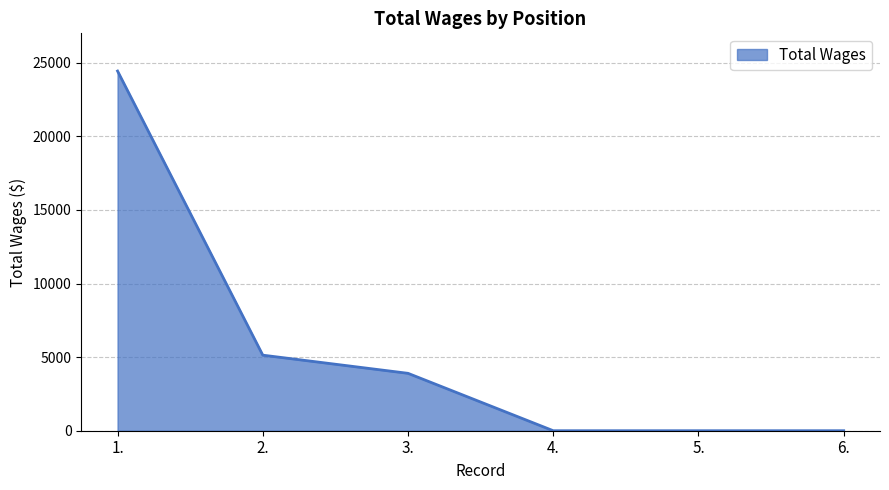

What is the change in value from 2. to 5.?

-5134